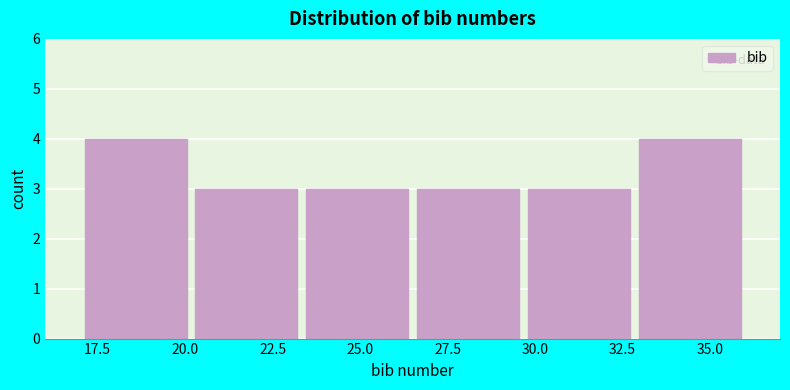

Reading left to right, list every bar in this chart as the range it spans on the x-axis followed by its height. Neither the bar edges nor the heights are printed on the chart, so give them approximately, as read against the axes.

17.0 to 20.0: 4
20.0 to 23.5: 3
23.5 to 26.5: 3
26.5 to 29.5: 3
29.5 to 33.0: 3
33.0 to 36.0: 4